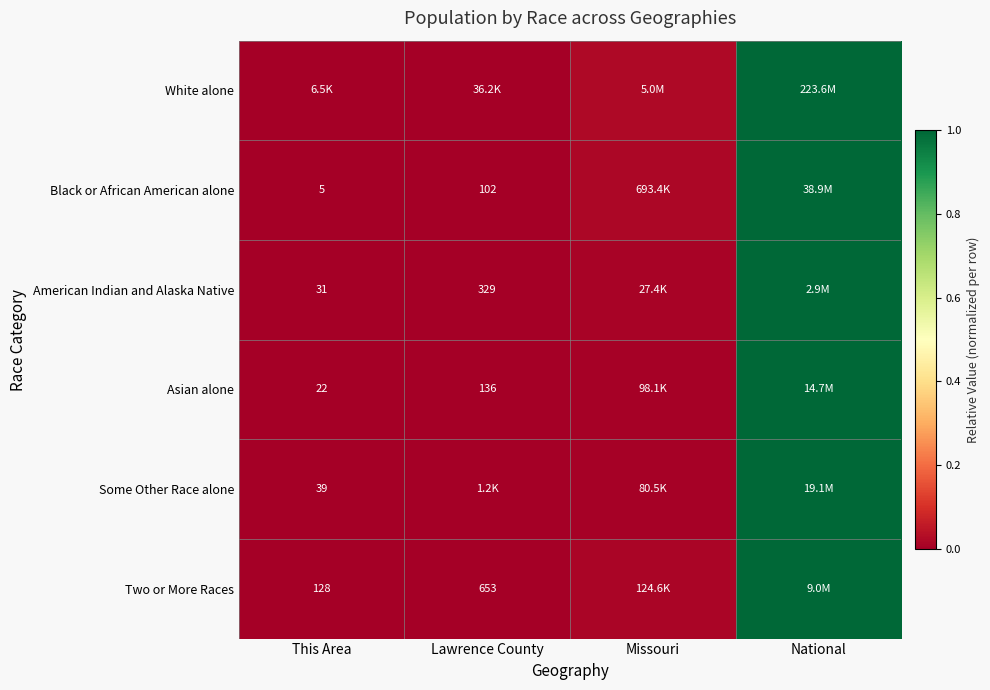

How many series are shown in this chart?

6